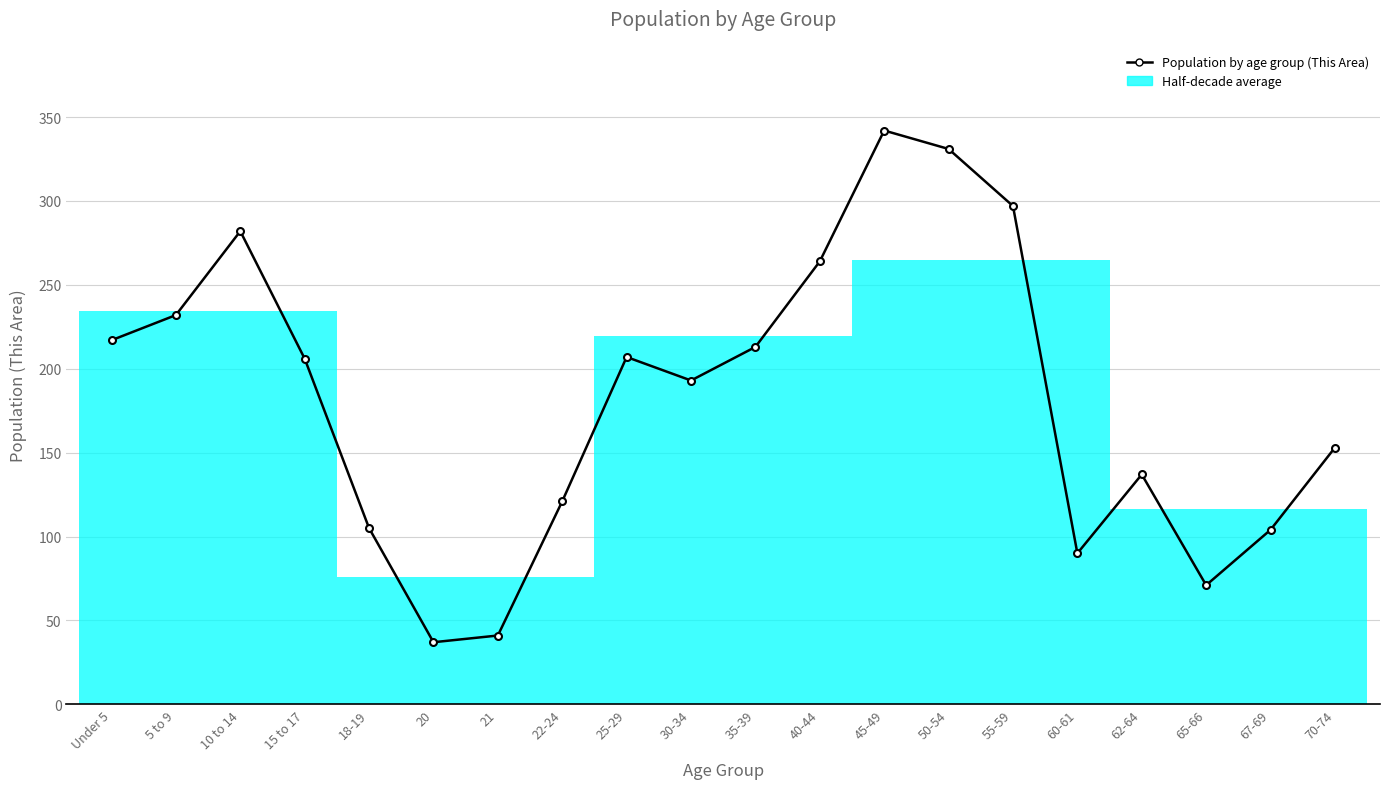

At which label is the value closest to 189?

30-34